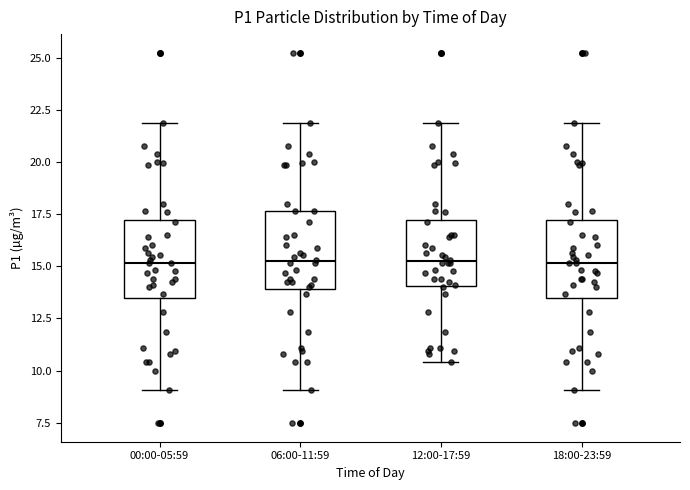

Reading left to right, transcribe this box plot: for each box, give where its median line is, the range the box spans, and where its two whiskers end, as read against the y-axis. The values are not printed on the chart, so give them approximately, as read against the axis.

00:00-05:59: median 15.0, box 13.5 to 17.0, whiskers 9.0 to 22.0
06:00-11:59: median 15.0, box 14.0 to 17.5, whiskers 9.0 to 22.0
12:00-17:59: median 15.0, box 14.0 to 17.0, whiskers 10.5 to 22.0
18:00-23:59: median 15.0, box 13.5 to 17.0, whiskers 9.0 to 22.0